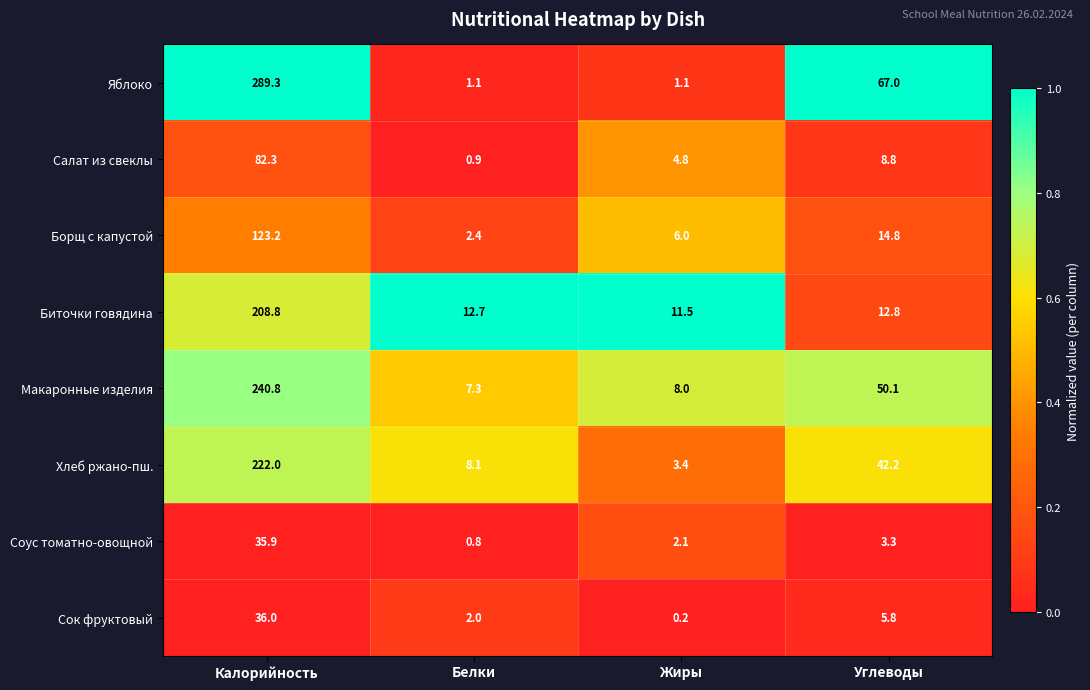

What is the total value across all series at Углеводы?

204.8